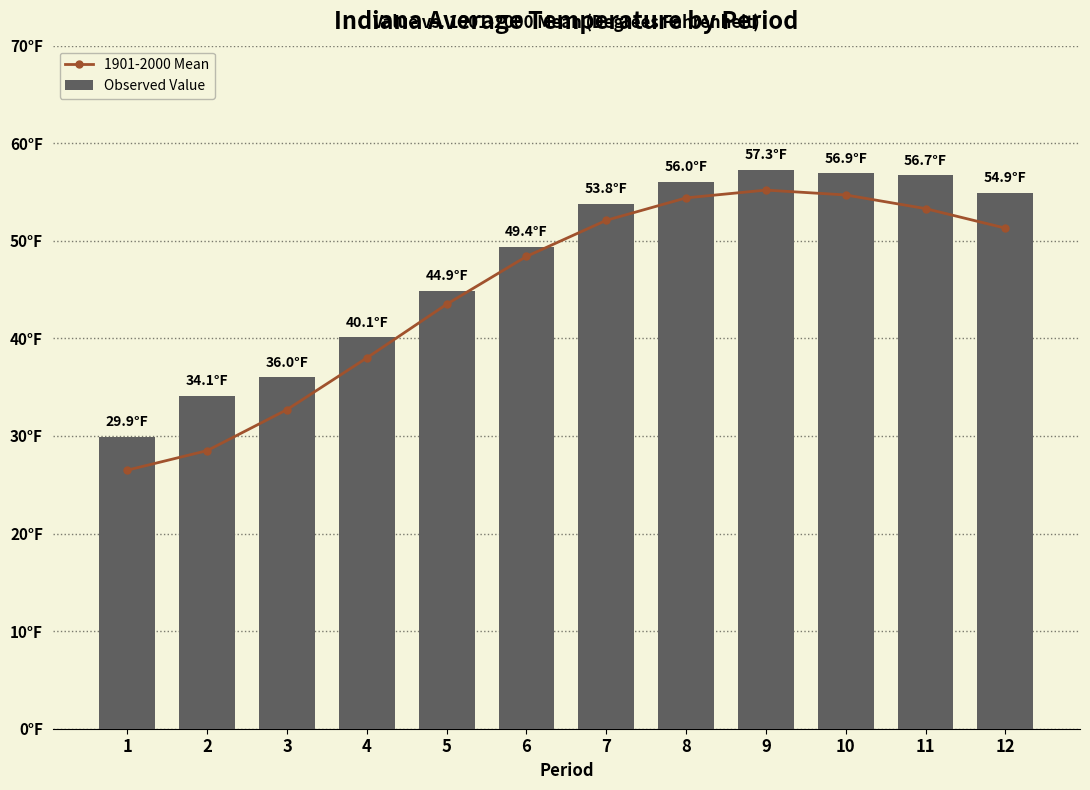

What is the difference between the highest and lowest values at 2?

5.6